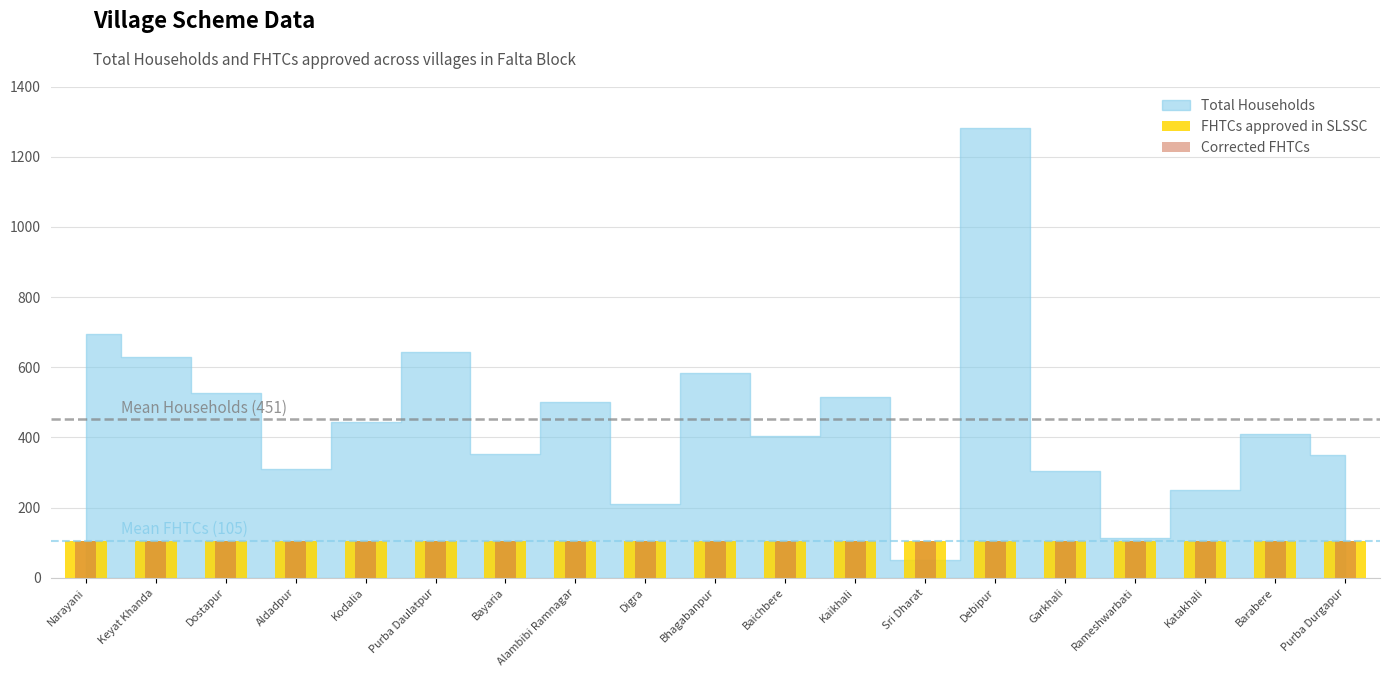

How many data points in FHTCs approved in SLSSC are above 105?

5